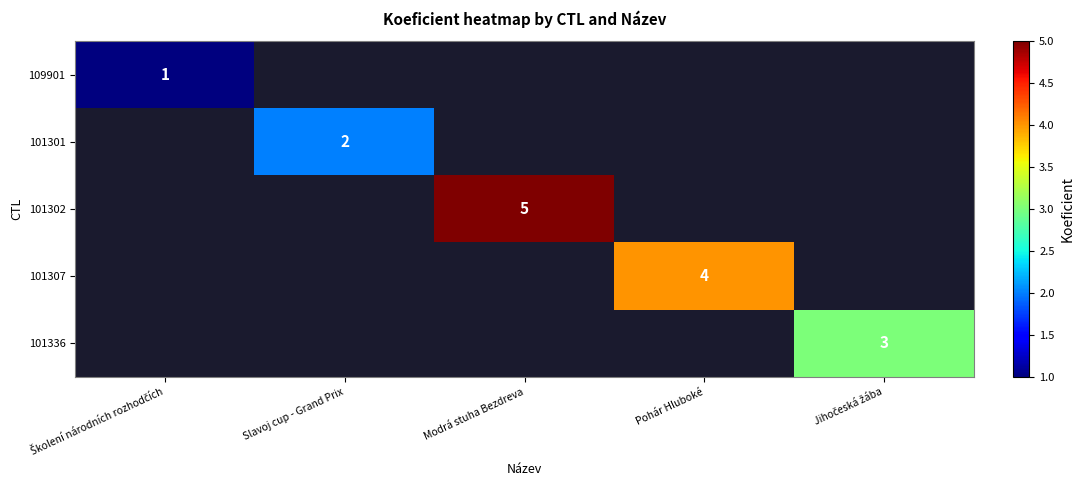

Is it true that 101301 equals 2 at Slavoj cup - Grand Prix?

True